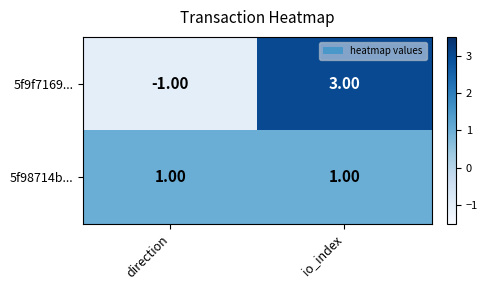

At which label does 5f9f7169... reach its minimum?

direction